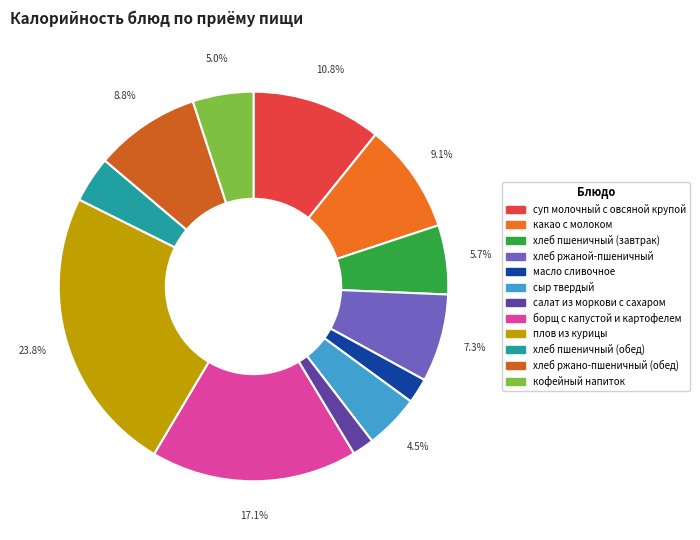

What percentage is the хлеб ржано-пшеничный (обед) slice, to the nearest percent?

9%